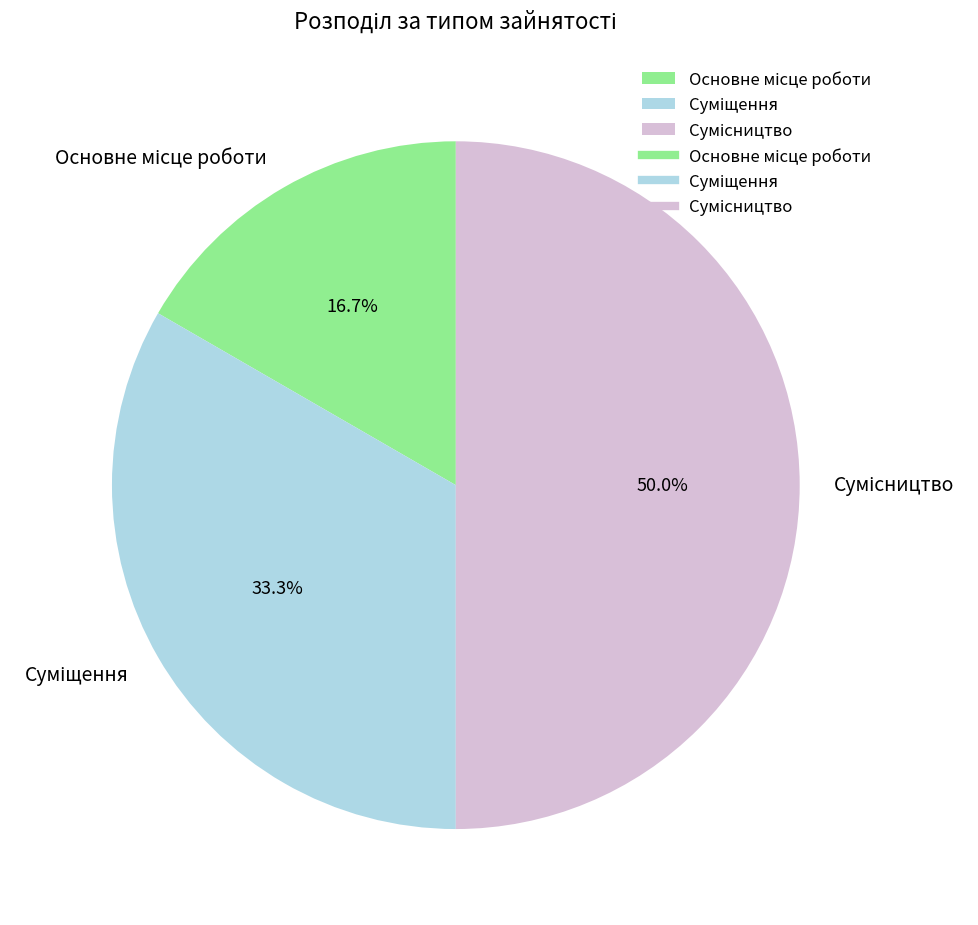

Which slice is the smallest?

Основне місце роботи